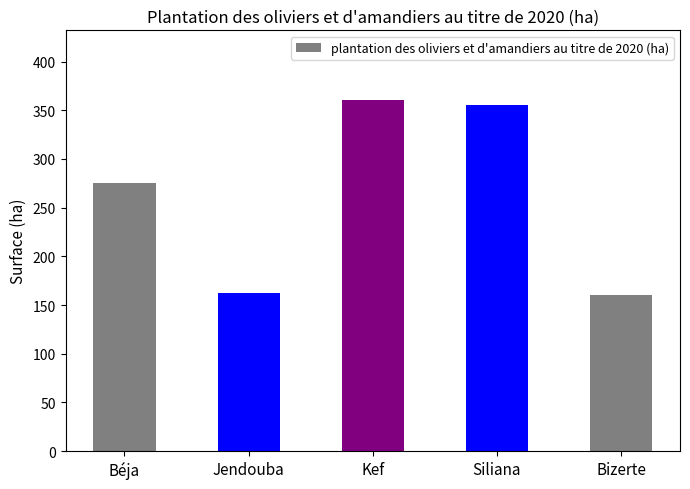

What is the change in value from Jendouba to Bizerte?

-2.5